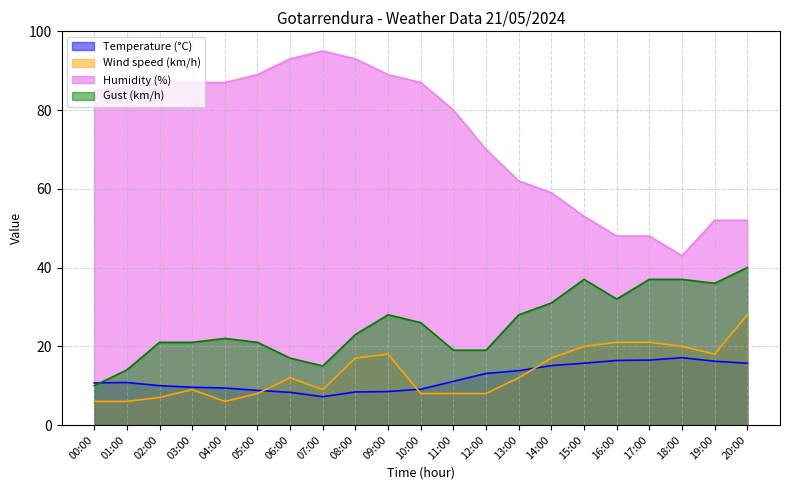

At which label does Humidity (%) first exceed 85?

01:00